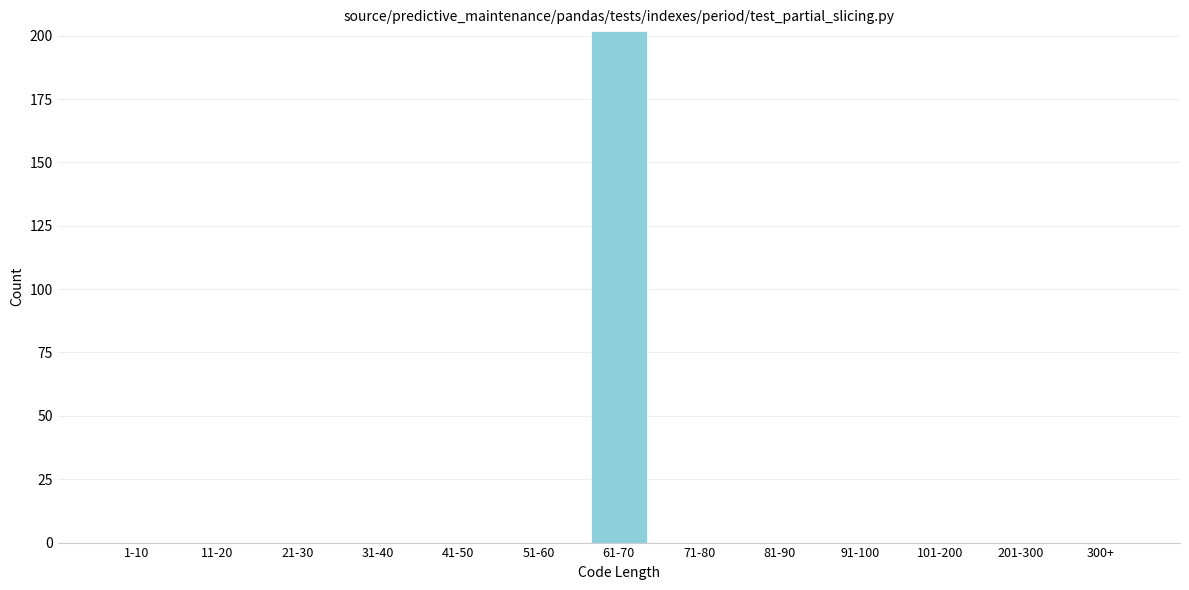

Reading left to right, list all the values displayed in this chart.

1-10=0	11-20=0	21-30=0	31-40=0	41-50=0	51-60=0	61-70=202	71-80=0	81-90=0	91-100=0	101-200=0	201-300=0	300+=0